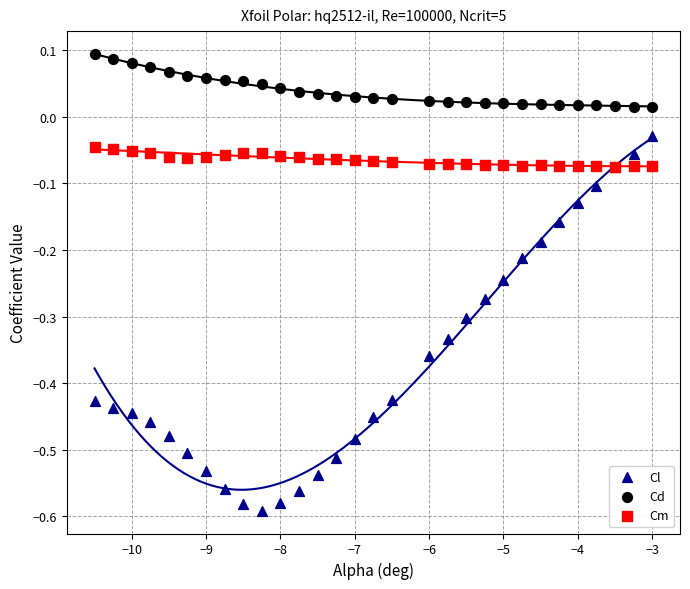

Which series reaches the minimum Y coordinate?

Cl